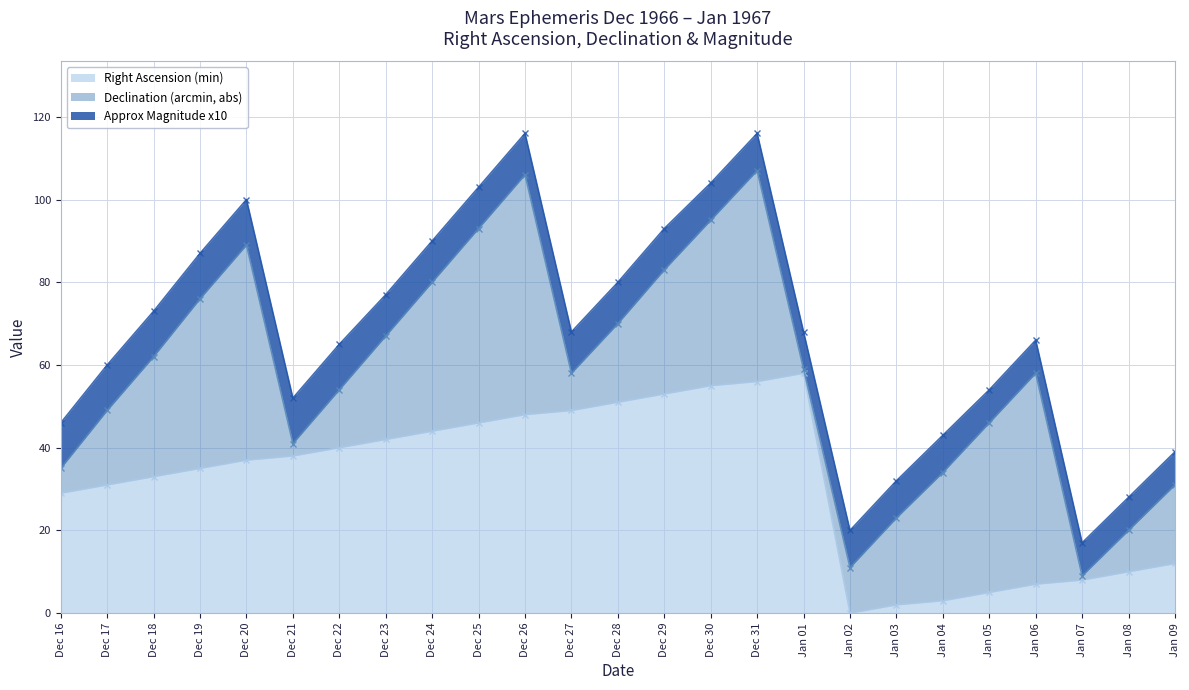

How many lines are shown in the chart?

3